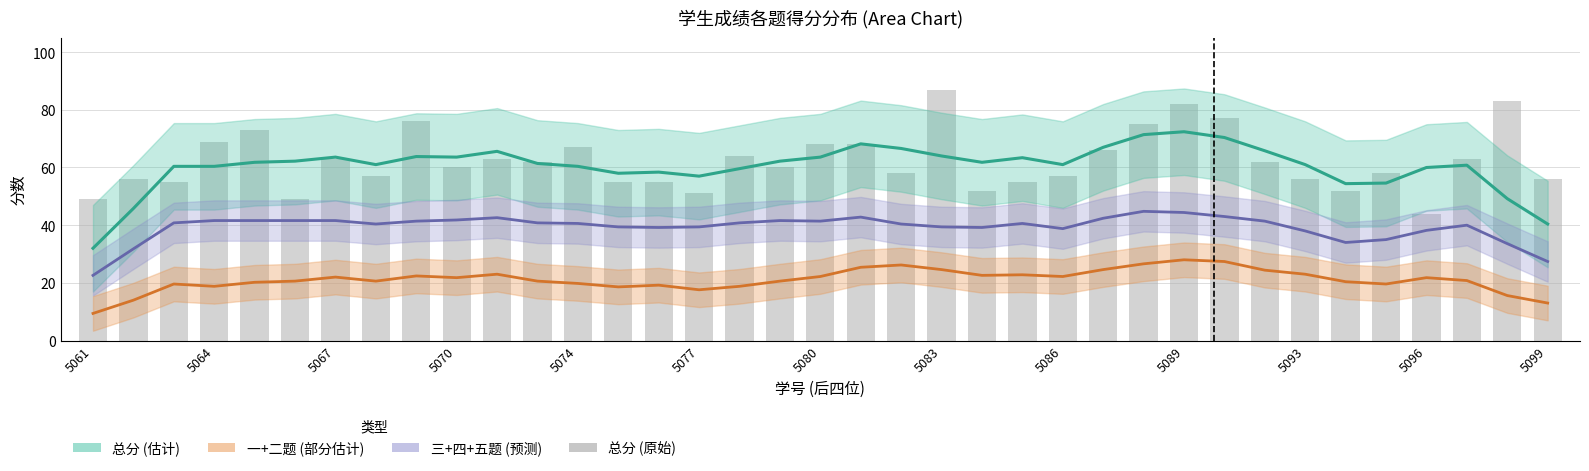

How many data points in 总分 (平滑估计) are above 61?

20